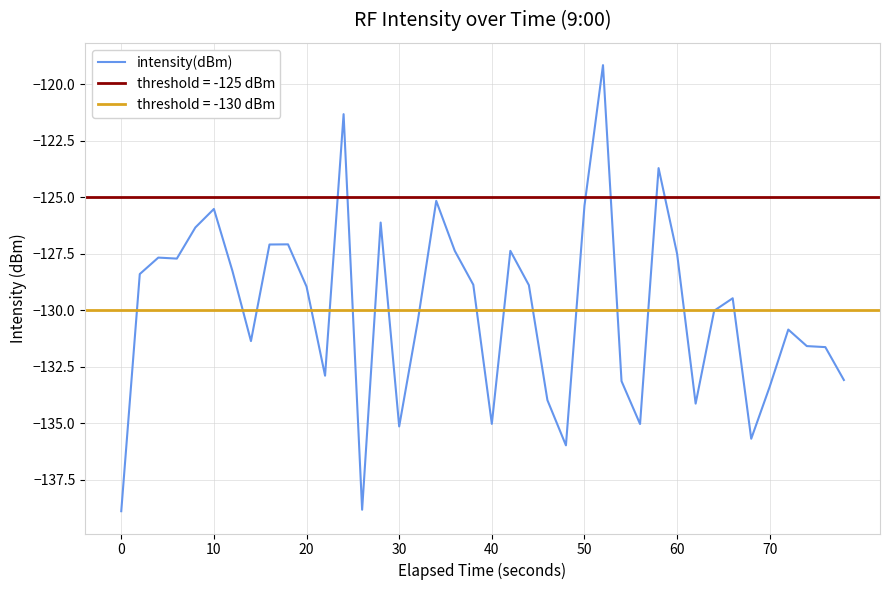

True or false: intensity(dBm) has a value of -225.1 at 30.

False